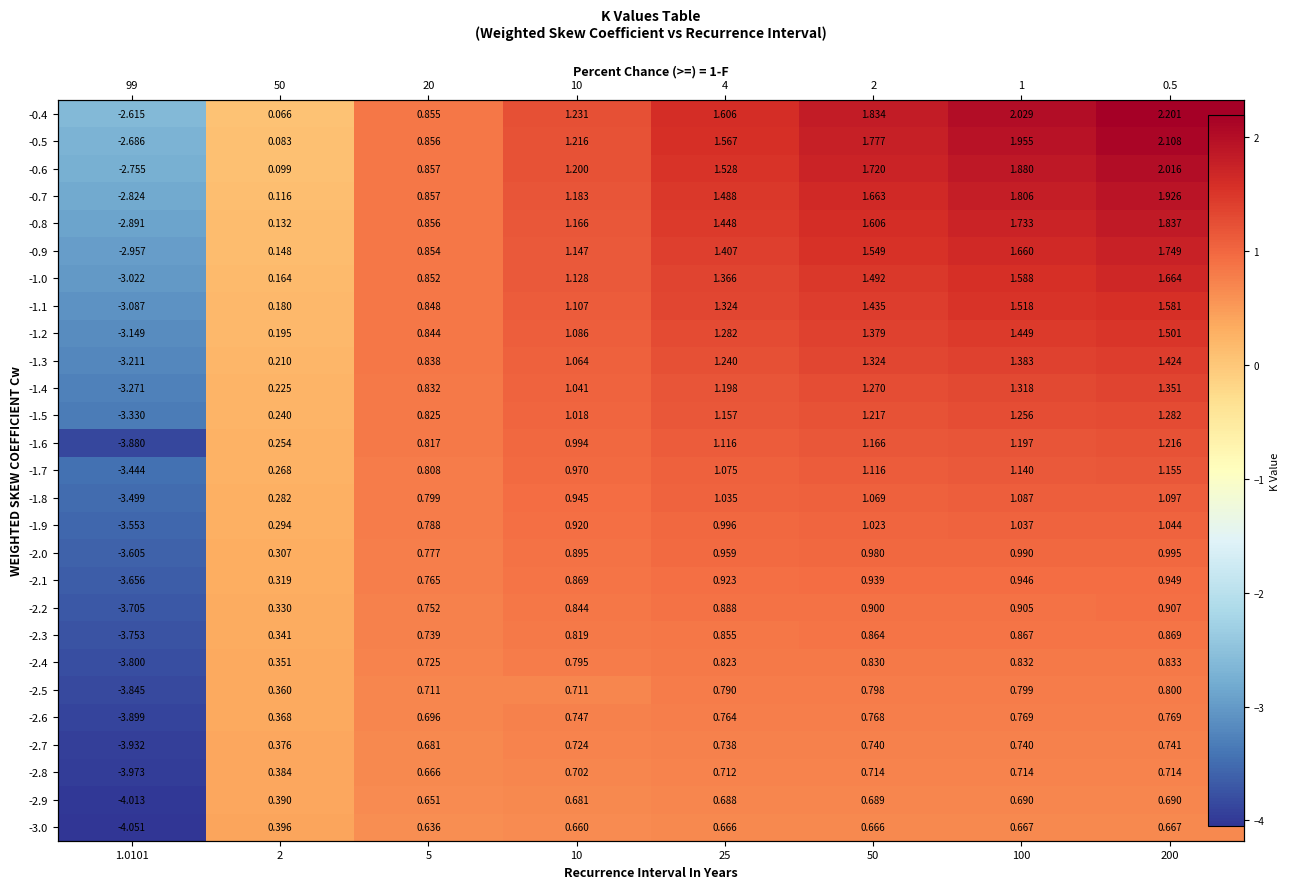

At which label is -1.1 closest to 0?

2